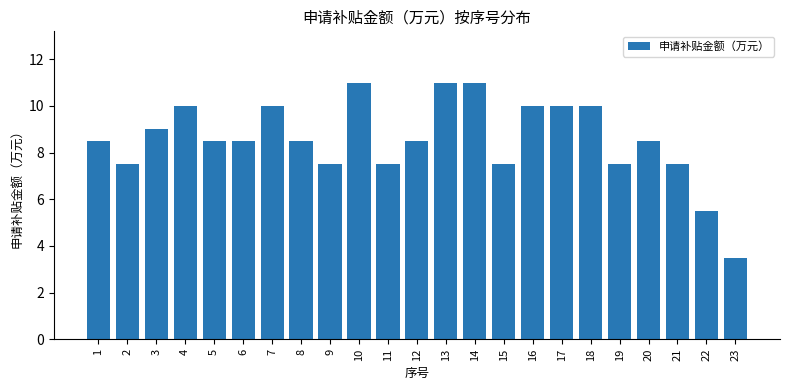

How many data points are less than 8?

8